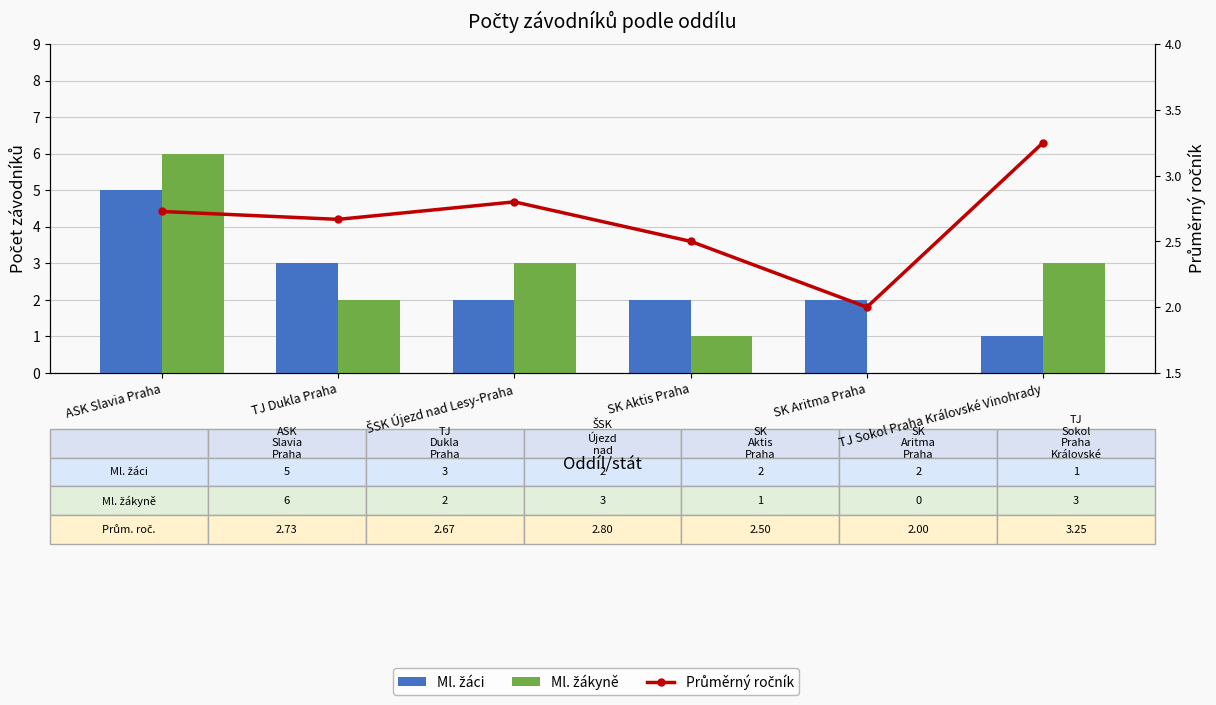

What is the average value of the Ml. žáci series?

2.5